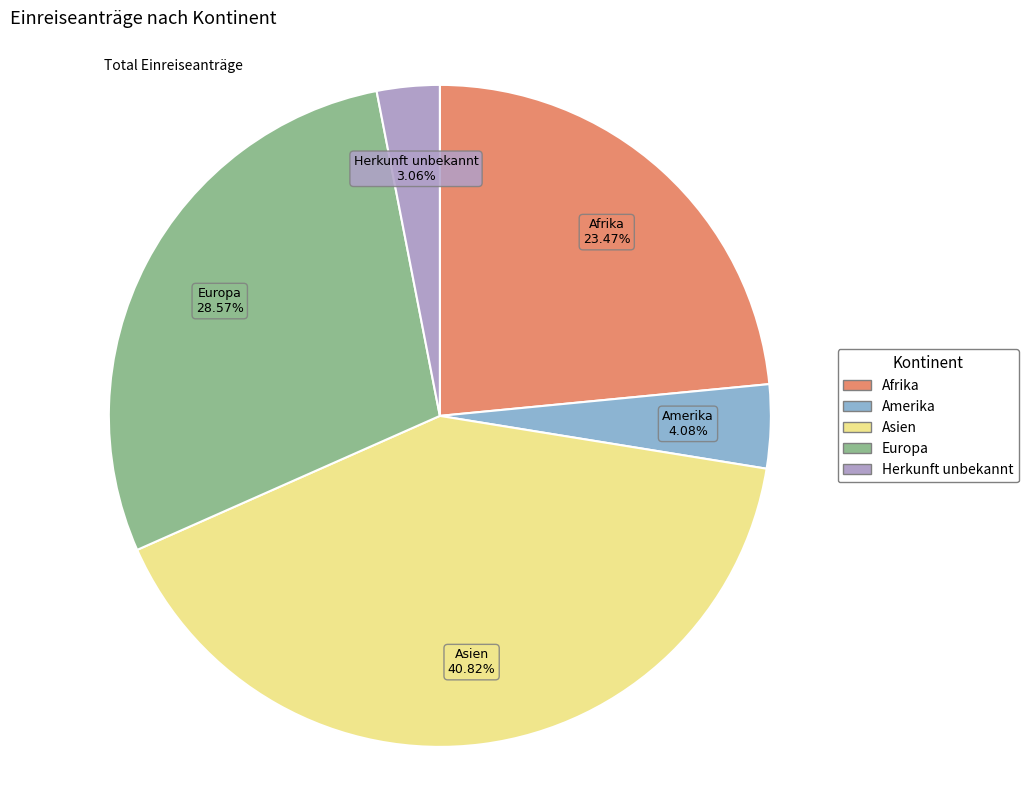

Does Herkunft unbekannt account for over 50% of the chart?

No